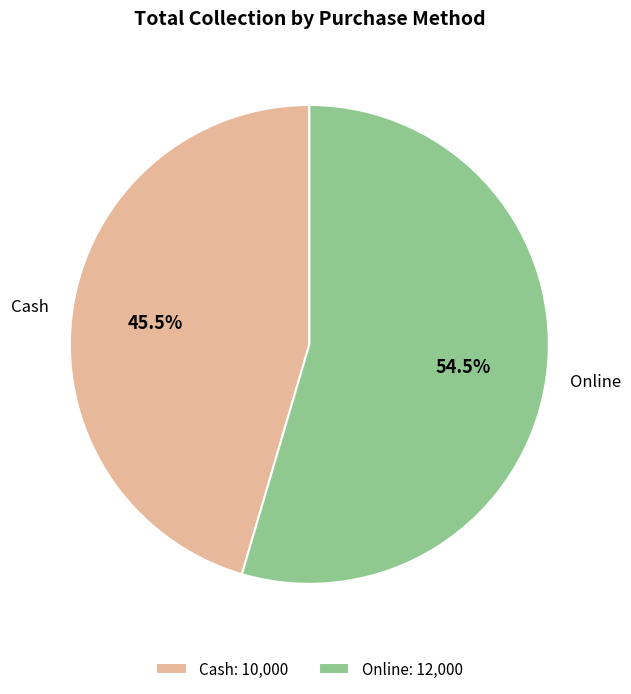

Combined, what portion of the pie is Online and Cash?

100.0%